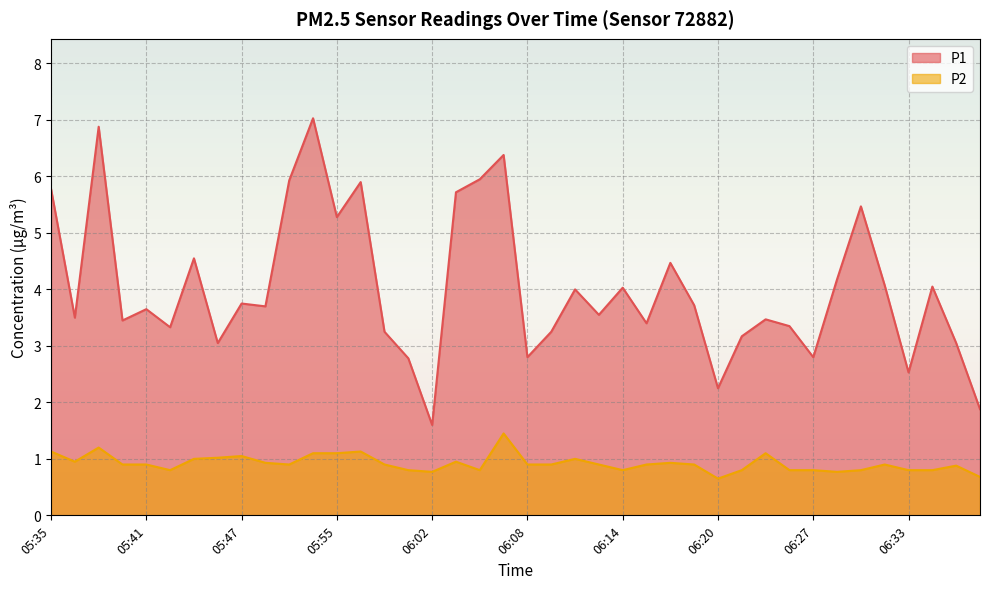

True or false: P2 and P1 intersect in this chart.

False